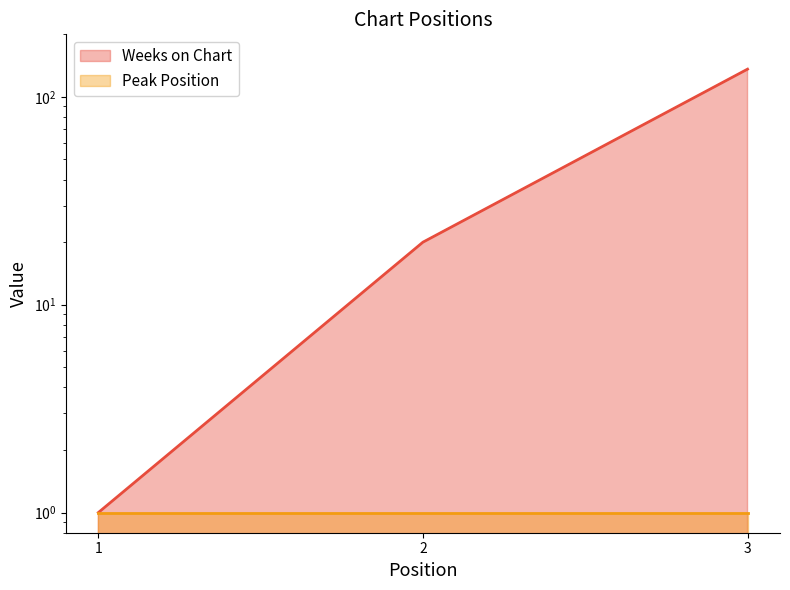

List the labels in order of value, largest first.

3, 2, 1